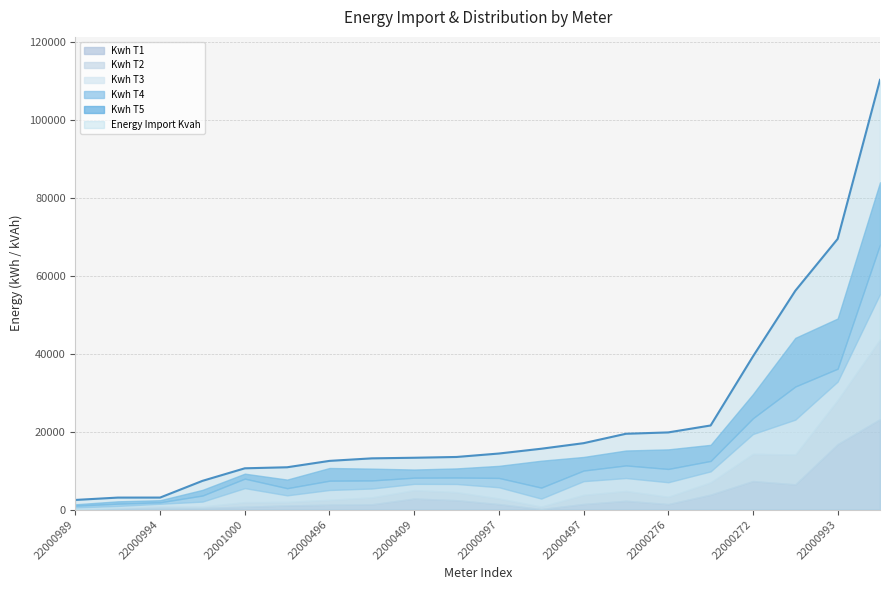

Does the chart have visible grid lines?

Yes